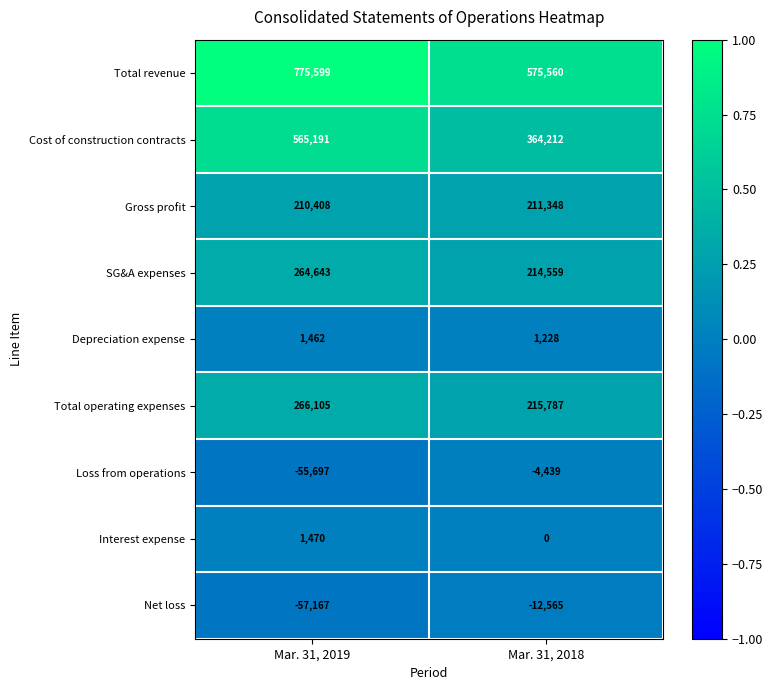

What is the maximum value shown in the chart?

775599